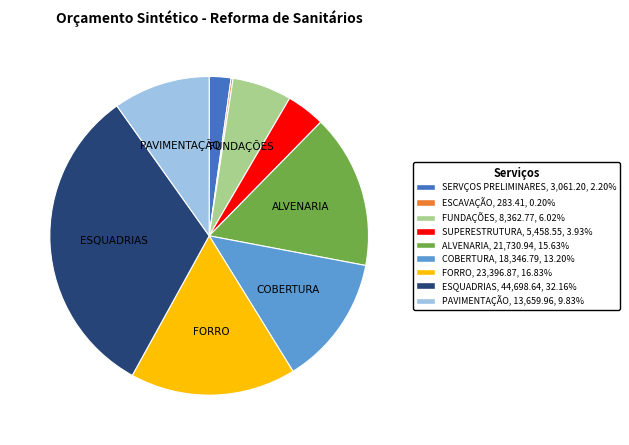

Is FUNDAÇÕES, 8,362.77, 6.02% the majority of the pie?

No